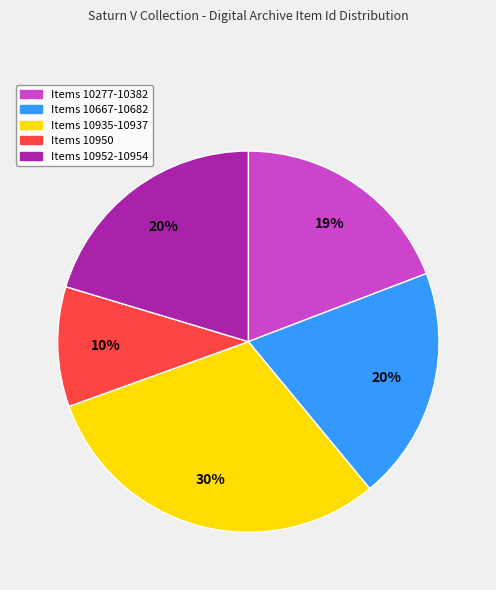

Does any single category account for the majority?

No